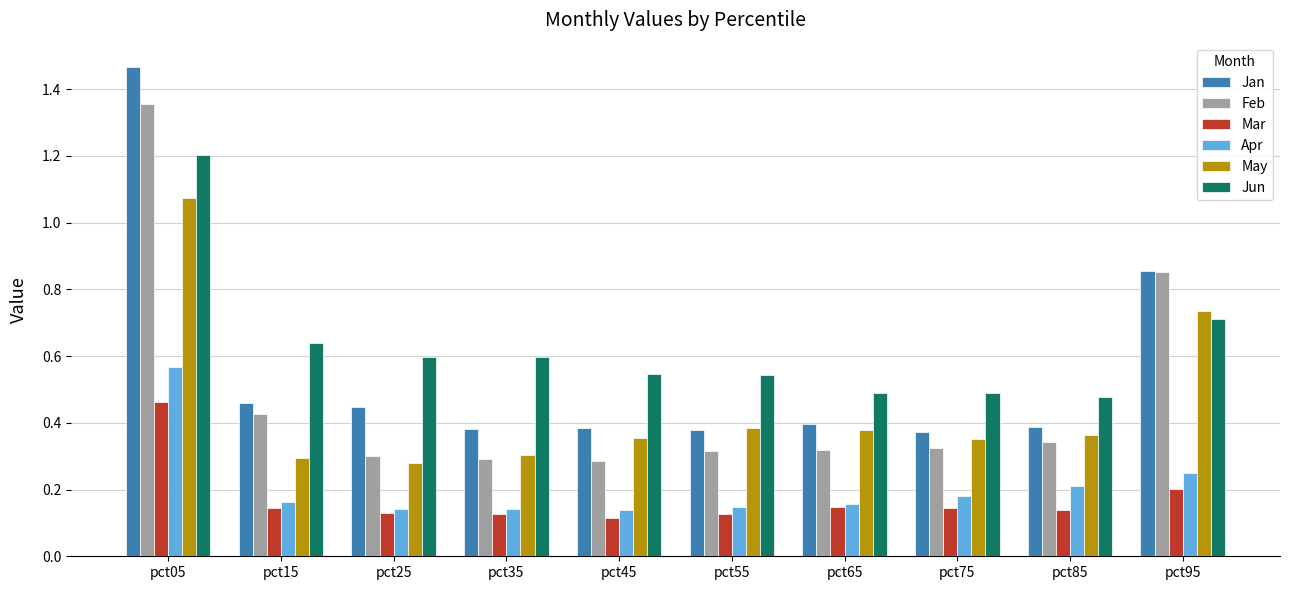

The value of Apr at pct55 is 0.1. True or false?

True